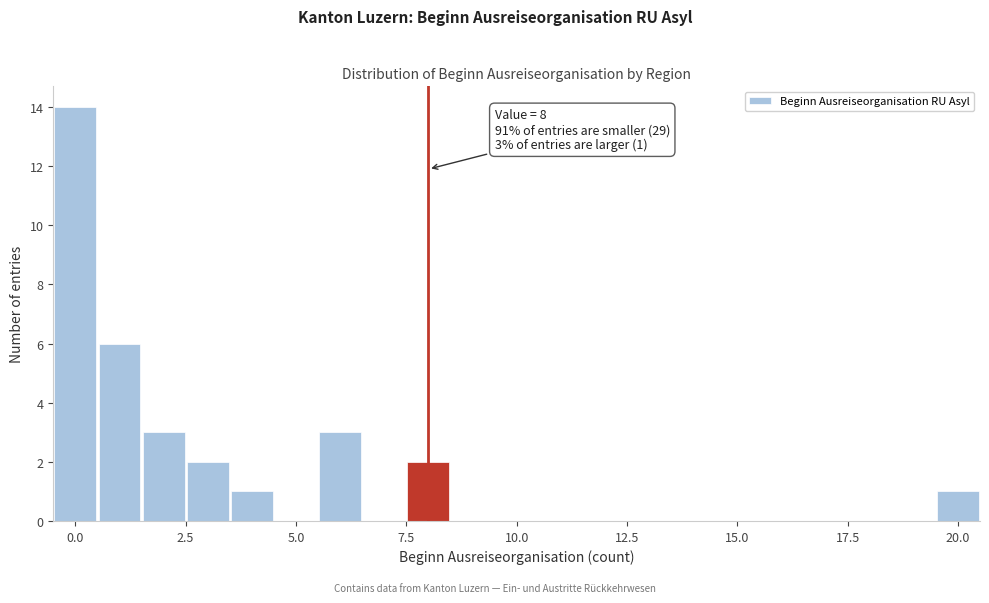

Read against the x-axis, roughly where is the centre of the tallest bar?

0.0